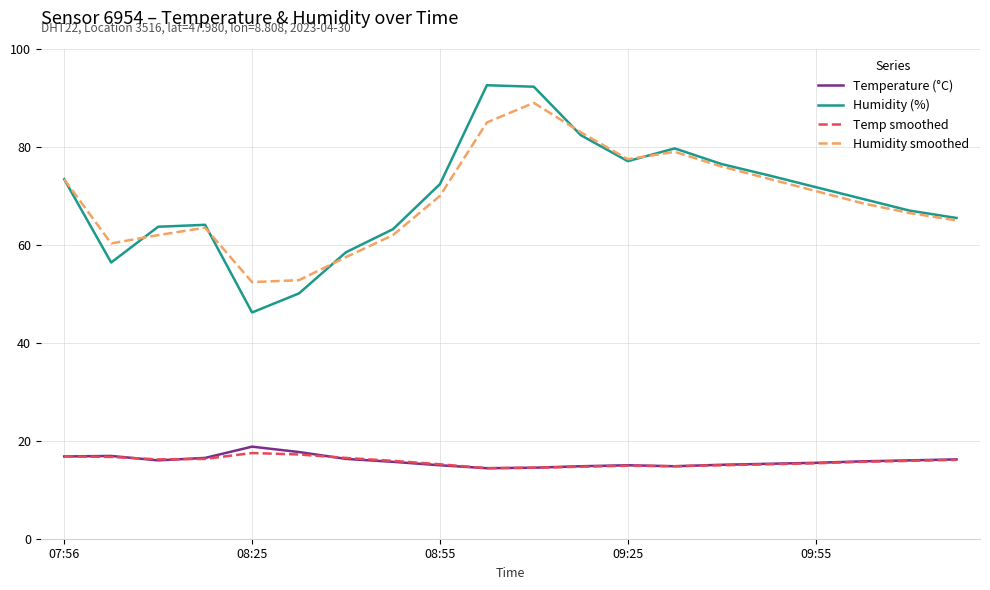

Which series has the largest range (max minus min)?

Humidity (%)